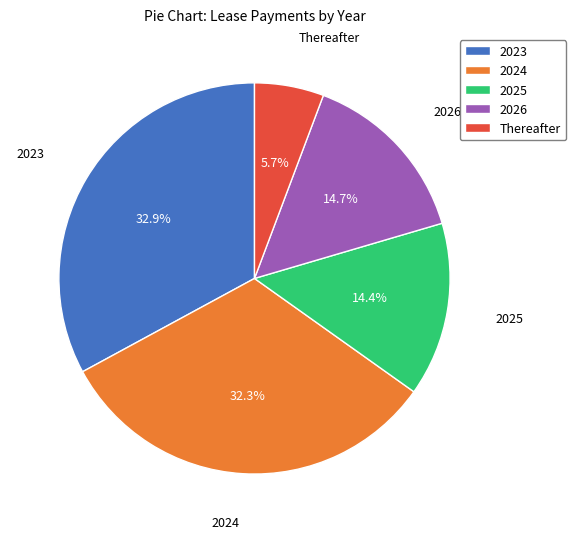

Is Thereafter the majority of the pie?

No